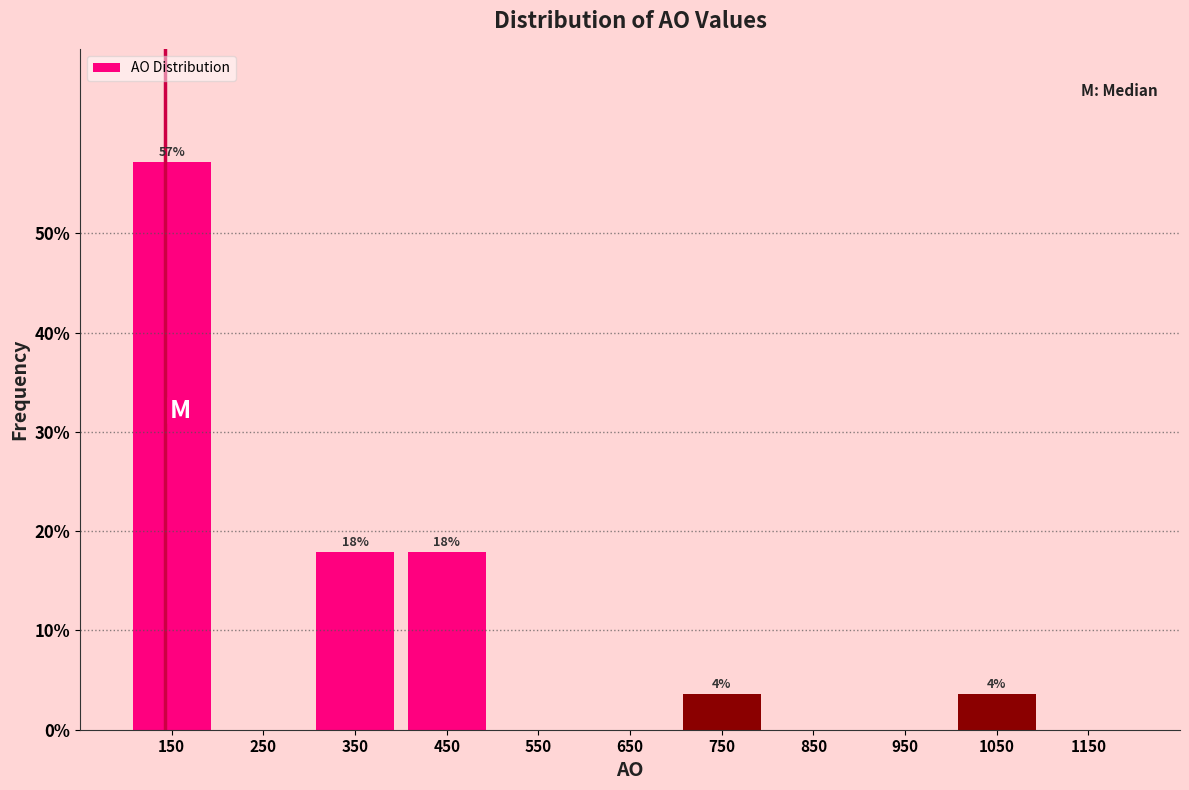

Which range on the x-axis has the tallest bar?

100 to 200